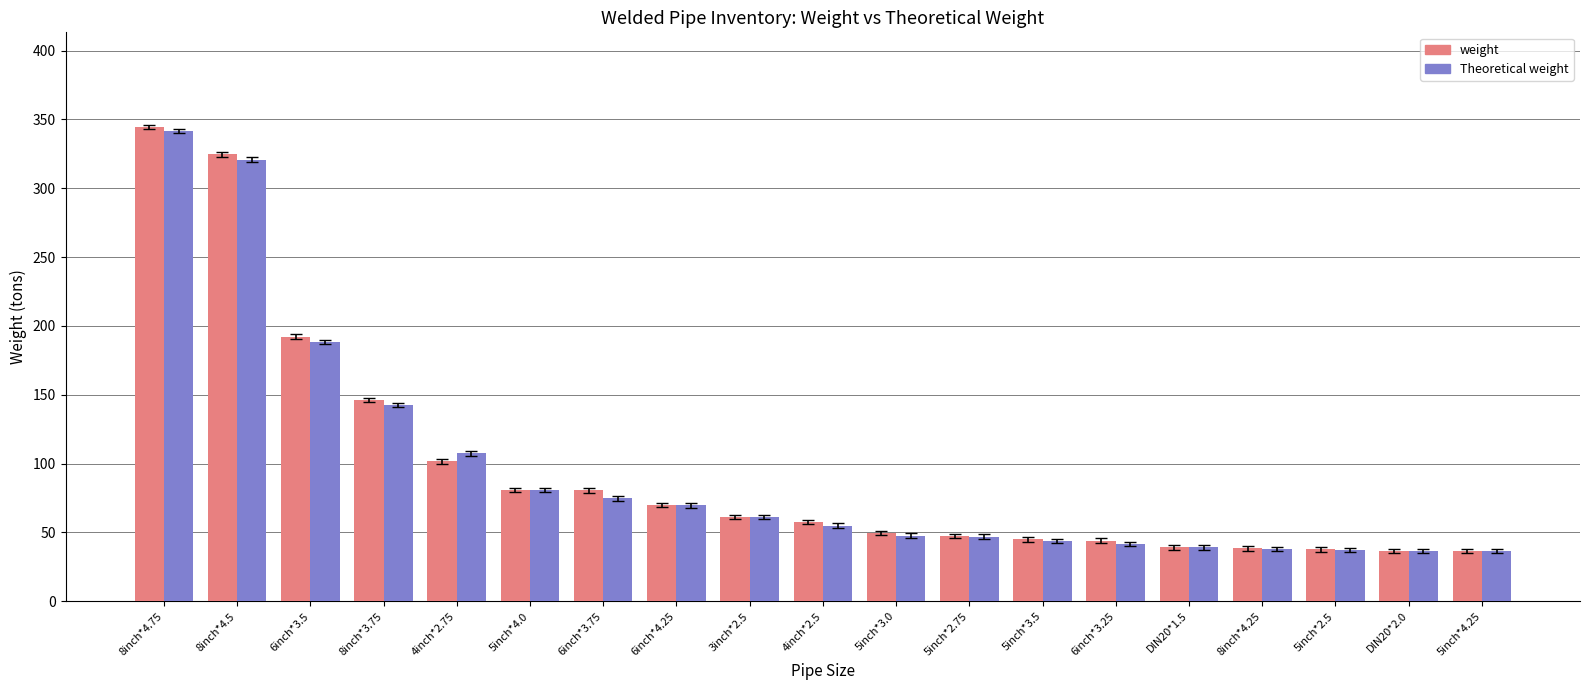

What position from the left is 5inch*4.0?

6